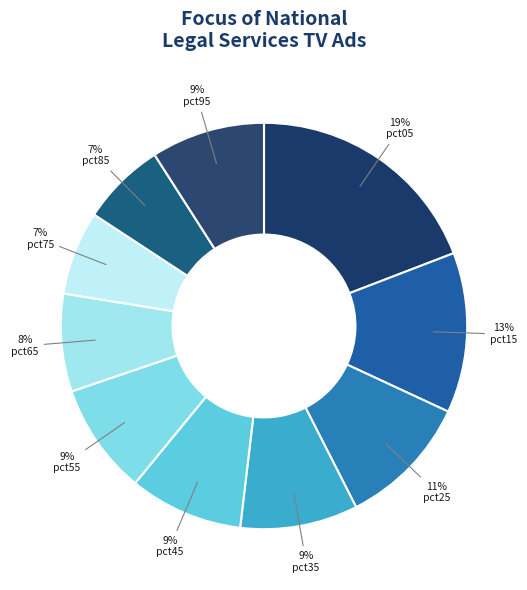

Count the number of slices in the pie.

10